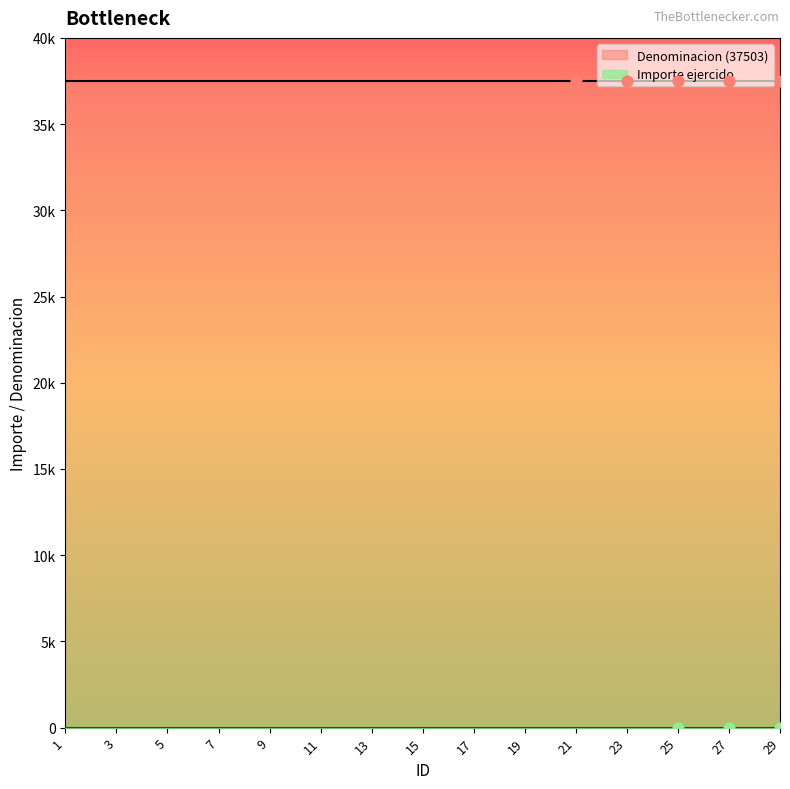

Which series contains the lowest Y value?

Importe ejercido